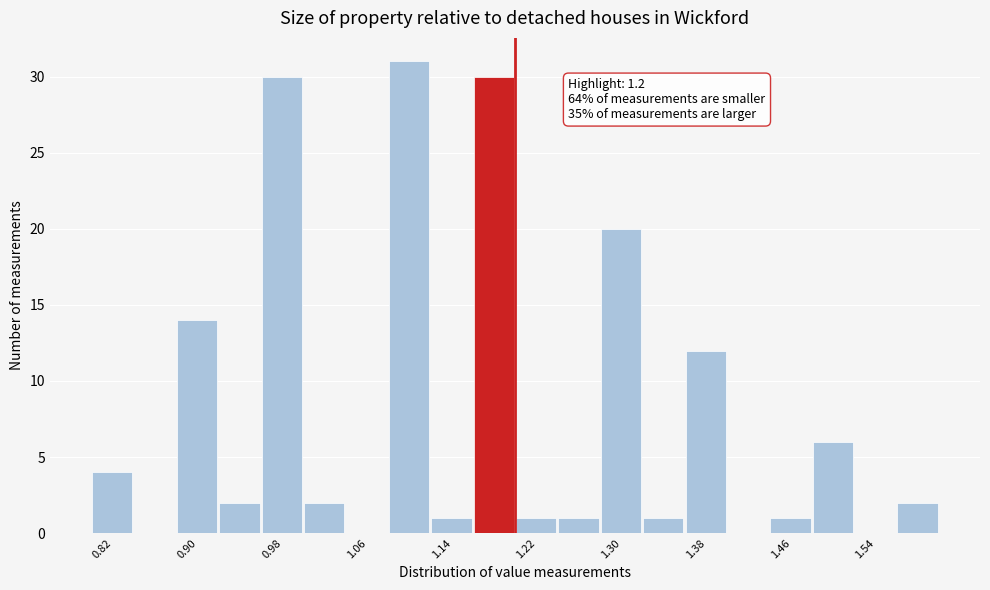

Which range on the x-axis has the tallest bar?

1.08 to 1.12